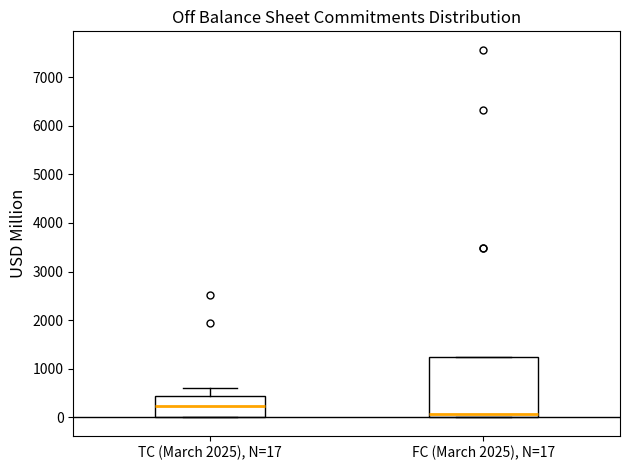

Reading left to right, read every box against the y-axis: the position of its median line, the range the box covers, and the ends of its whiskers. The values are not printed on the chart, so give them approximately, as read against the axis.

TC (March 2025), N=17: median 200, box 0 to 400, whiskers 0 to 600
FC (March 2025), N=17: median 100, box 0 to 1200, whiskers 0 to 1200